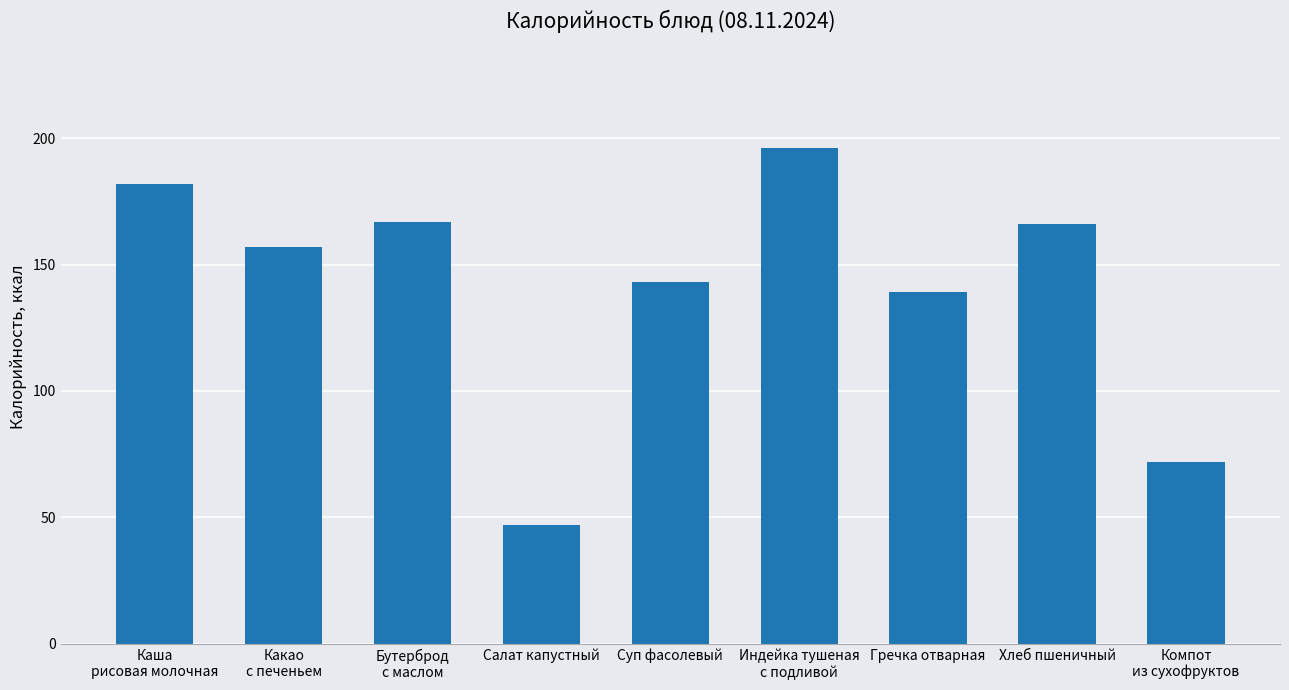

What is the label of the 6th bar from the right?

Салат капустный